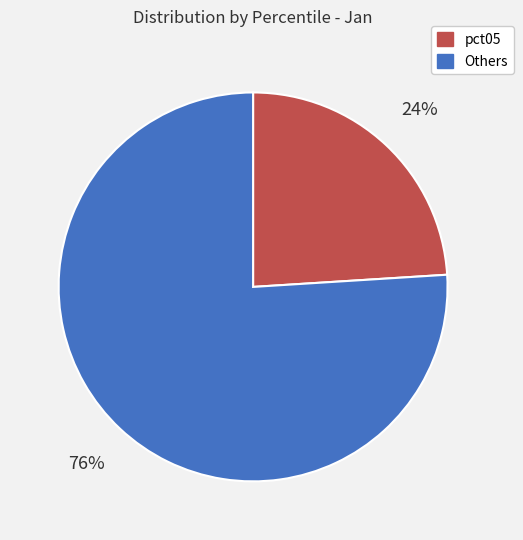

To the nearest percent, what is the average slice percentage?

50%